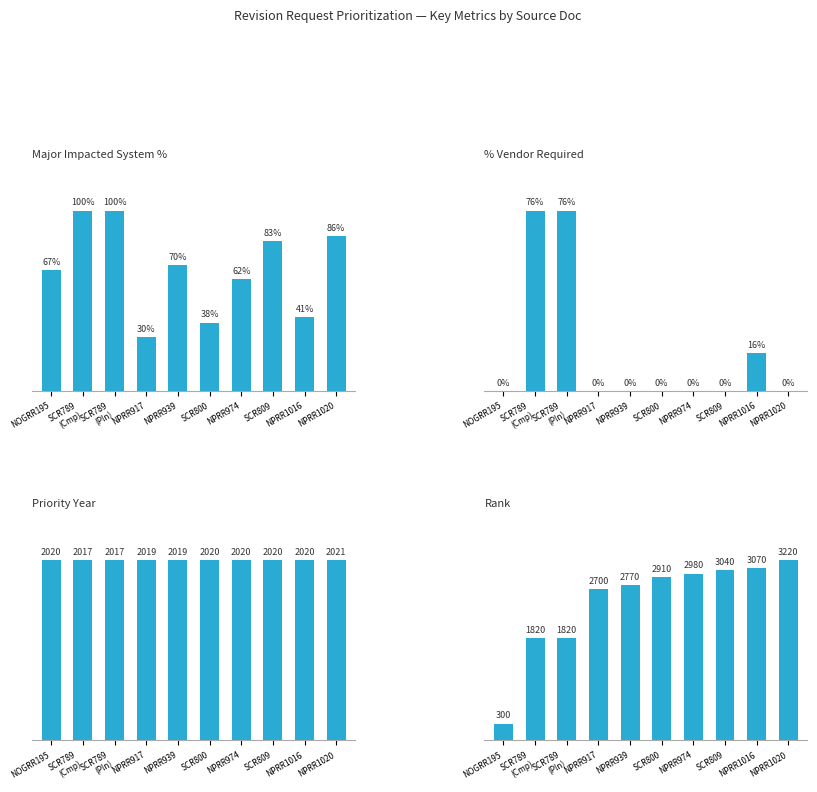

At which category is the sum across all series the highest?

NPRR1020